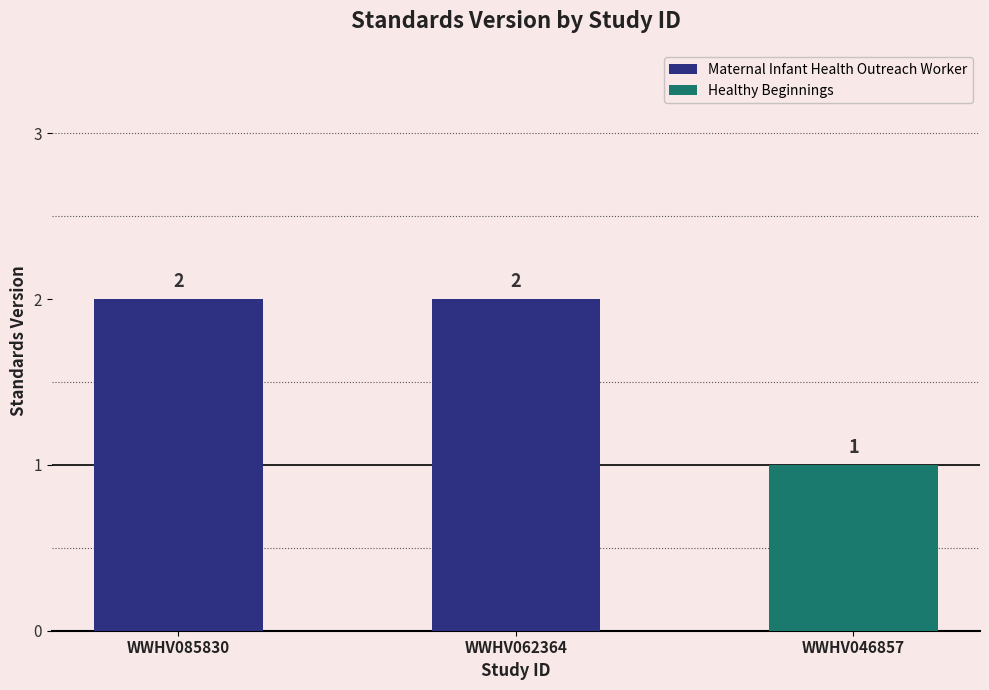

The chart shows a value of 2 at WWHV062364. True or false?

True